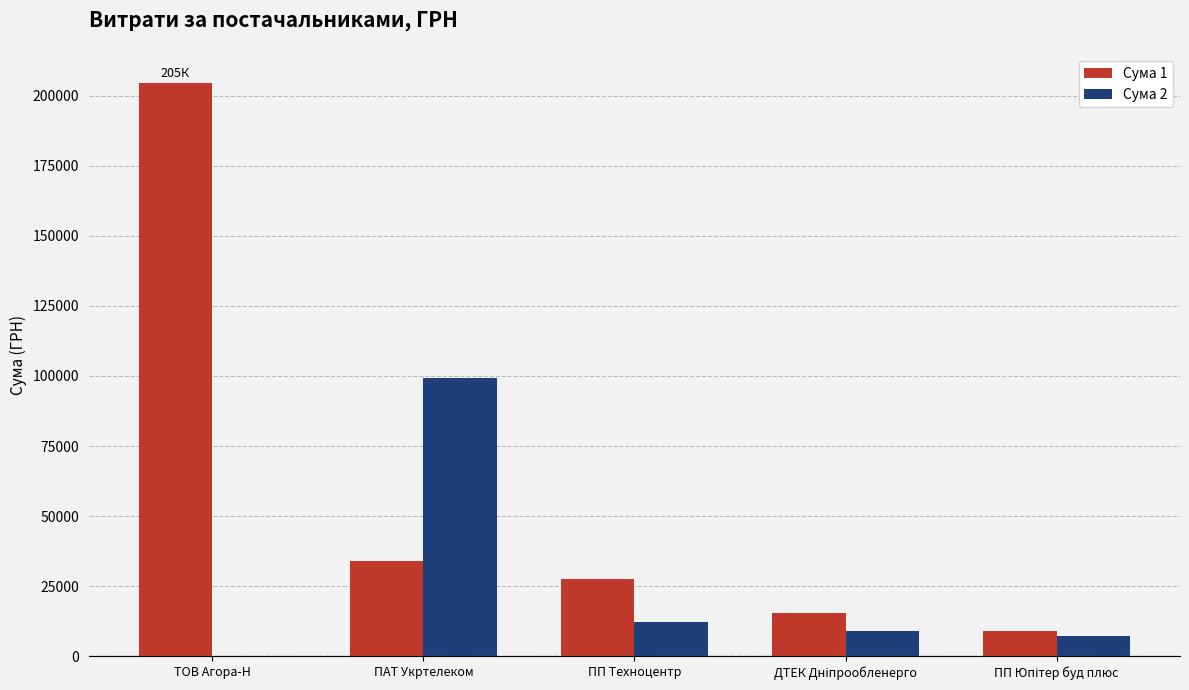

Which series has the largest total across all categories?

Сума 1